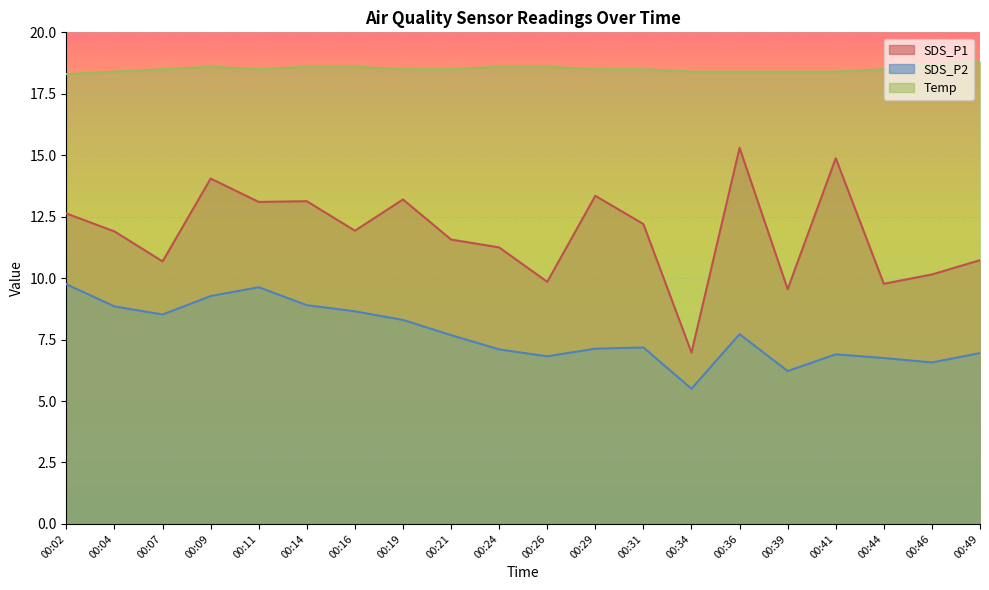

Reading right to left, transcribe all the data shown in this chart.

SDS_P1: 00:49=10.7	00:46=10.2	00:44=9.8	00:41=14.9	00:39=9.6	00:36=15.3	00:34=7.0	00:31=12.2	00:29=13.3	00:26=9.8	00:24=11.2	00:21=11.6	00:19=13.2	00:16=11.9	00:14=13.1	00:11=13.1	00:09=14.1	00:07=10.7	00:04=11.9	00:02=12.6
SDS_P2: 00:49=7.0	00:46=6.6	00:44=6.8	00:41=6.9	00:39=6.2	00:36=7.7	00:34=5.5	00:31=7.2	00:29=7.1	00:26=6.8	00:24=7.1	00:21=7.7	00:19=8.3	00:16=8.7	00:14=8.9	00:11=9.6	00:09=9.3	00:07=8.5	00:04=8.8	00:02=9.8
Temp: 00:49=18.8	00:46=18.7	00:44=18.5	00:41=18.4	00:39=18.4	00:36=18.4	00:34=18.4	00:31=18.5	00:29=18.5	00:26=18.6	00:24=18.6	00:21=18.5	00:19=18.5	00:16=18.6	00:14=18.6	00:11=18.5	00:09=18.6	00:07=18.5	00:04=18.4	00:02=18.3